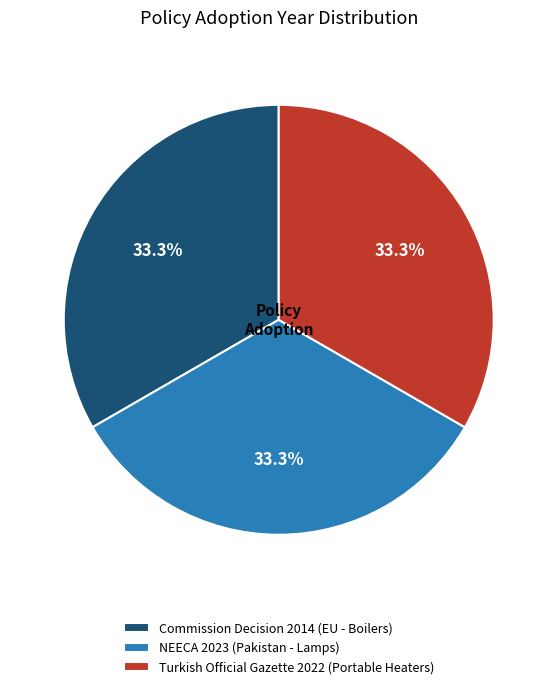

How many slices are in this pie chart?

3